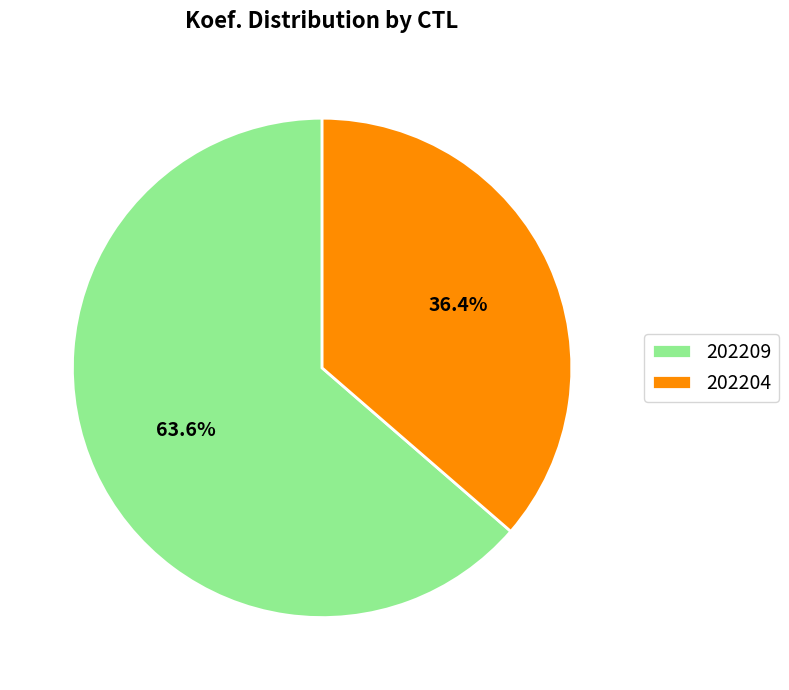

Which has a higher value, 202204 or 202209?

202209